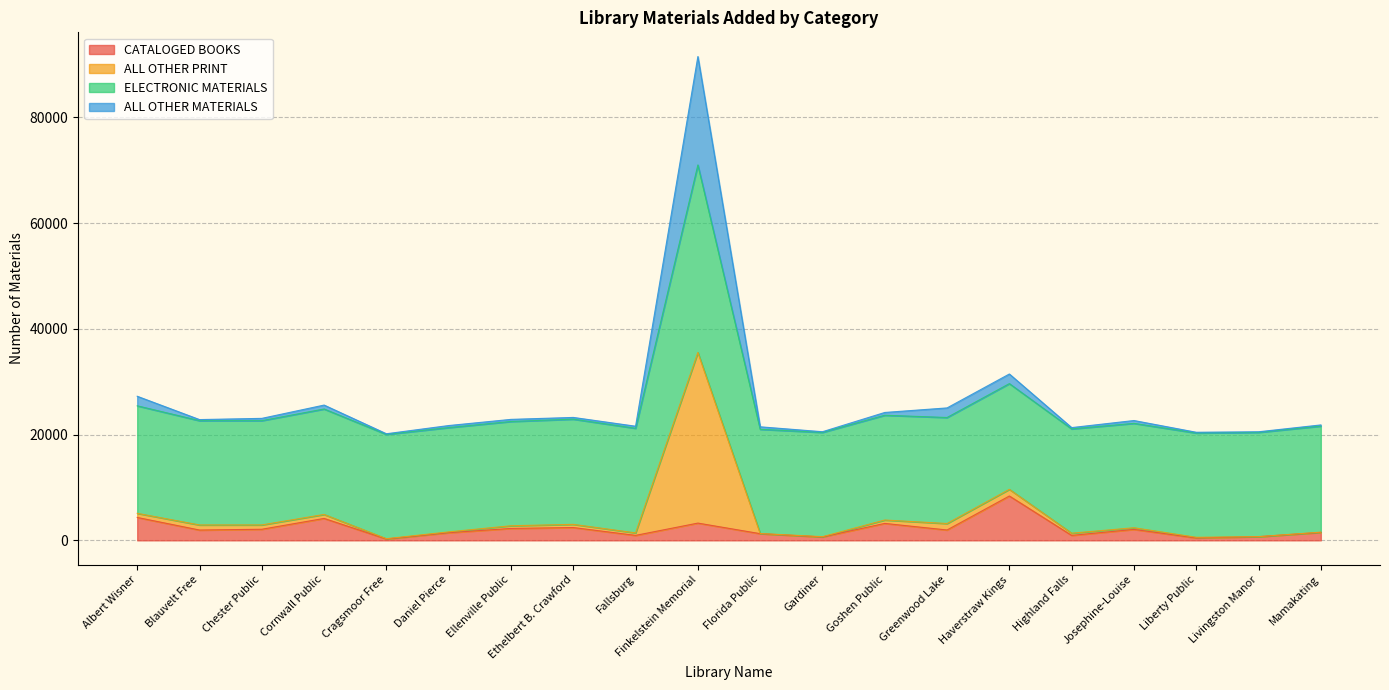

What is the label of the 9th point from the left?

Fallsburg